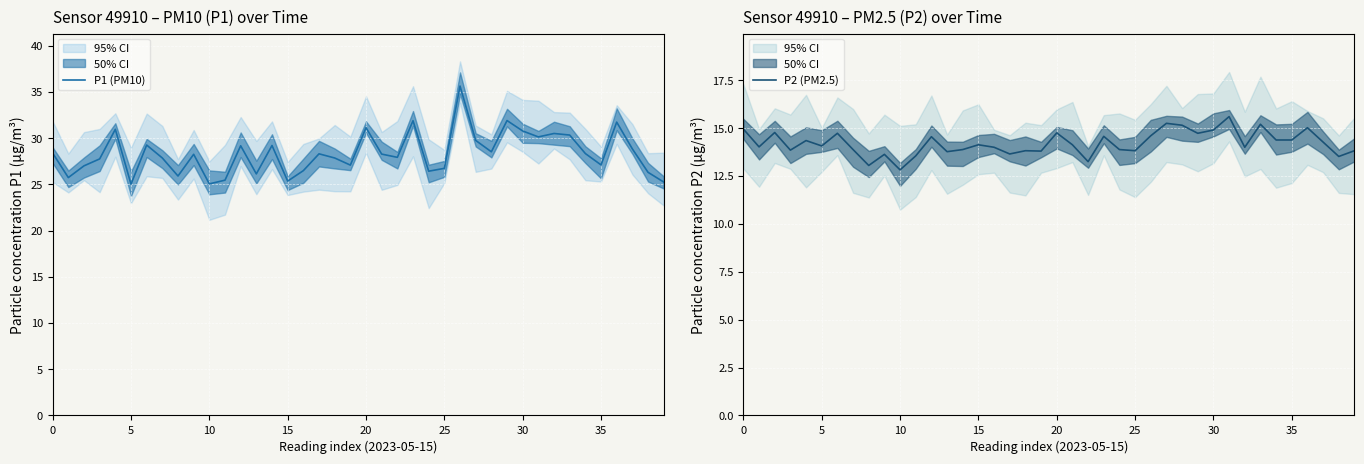

What is the minimum value shown in the chart?

12.8